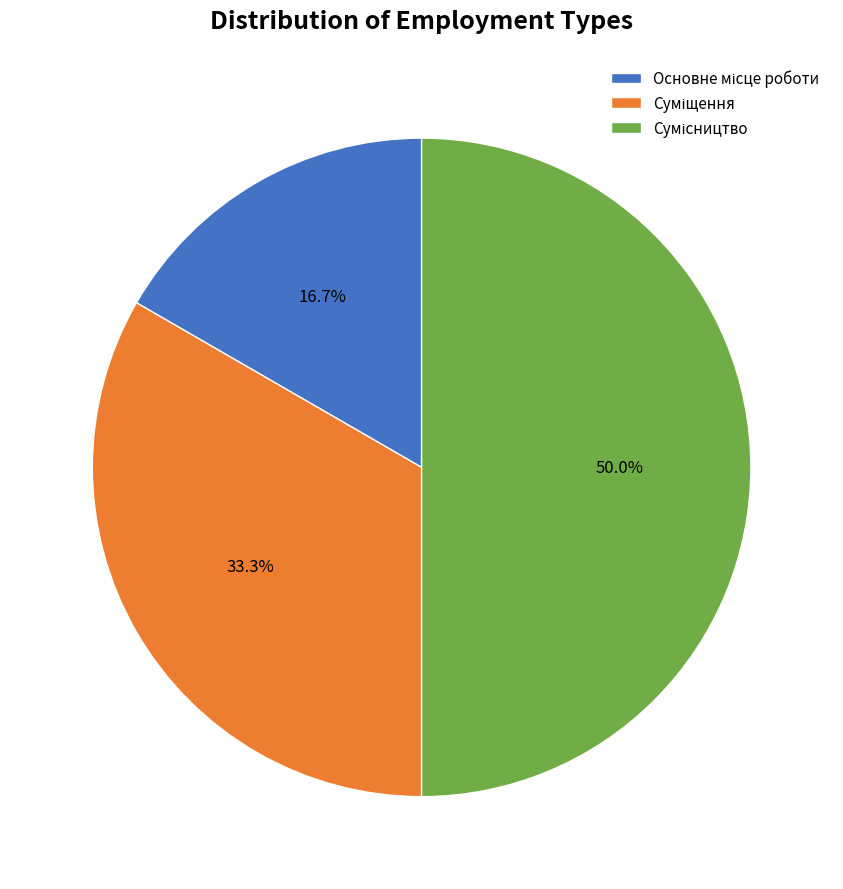

How many segments does this pie chart have?

3